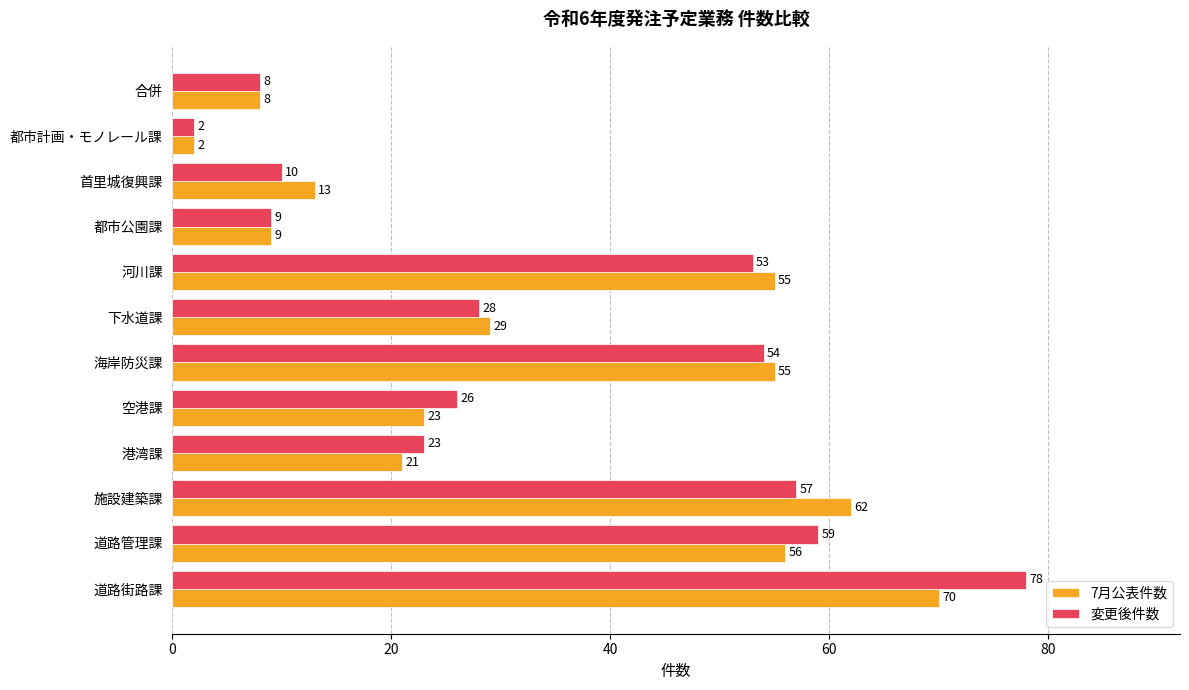

Is it true that 変更後件数 equals 9 at 都市公園課?

True